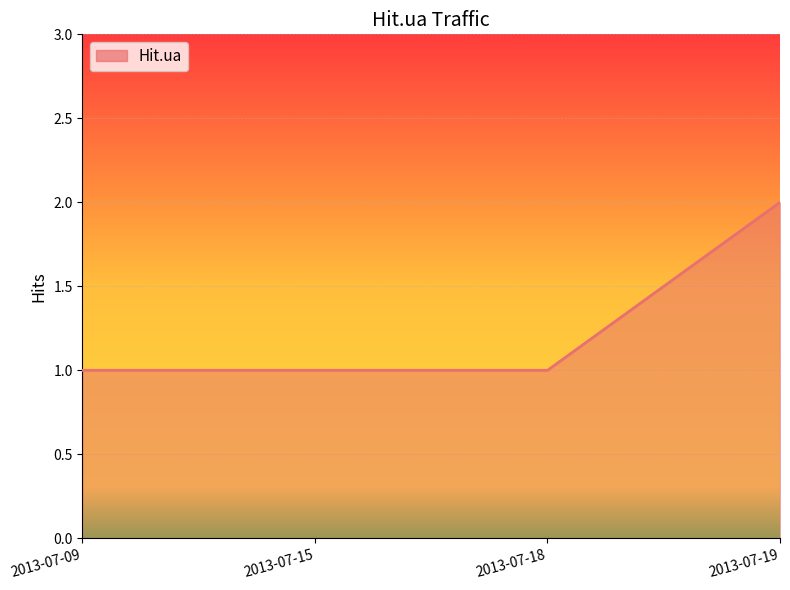

What is the maximum value shown in the chart?

2